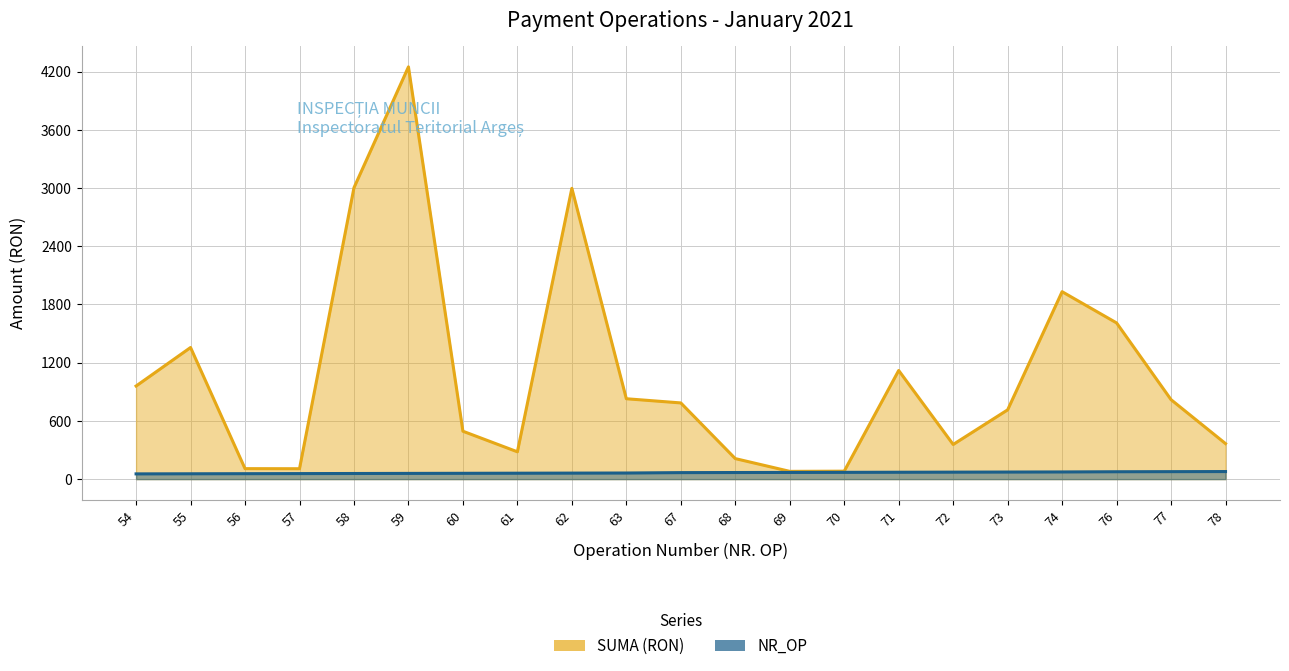

Reading right to left, what are all the values shown in this chart?

NR_OP: 78=78.0	77=77.0	76=76.0	74=74.0	73=73.0	72=72.0	71=71.0	70=70.0	69=69.0	68=68.0	67=67.0	63=63.0	62=62.0	61=61.0	60=60.0	59=59.0	58=58.0	57=57.0	56=56.0	55=55.0	54=54.0
SUMA: 78=366.0	77=818.9	76=1610.0	74=1931.8	73=714.0	72=357.0	71=1119.8	70=82.0	69=80.0	68=211.5	67=785.4	63=828.5	62=2997.3	61=281.6	60=493.7	59=4249.2	58=3003.5	57=107.1	56=108.0	55=1356.6	54=959.7